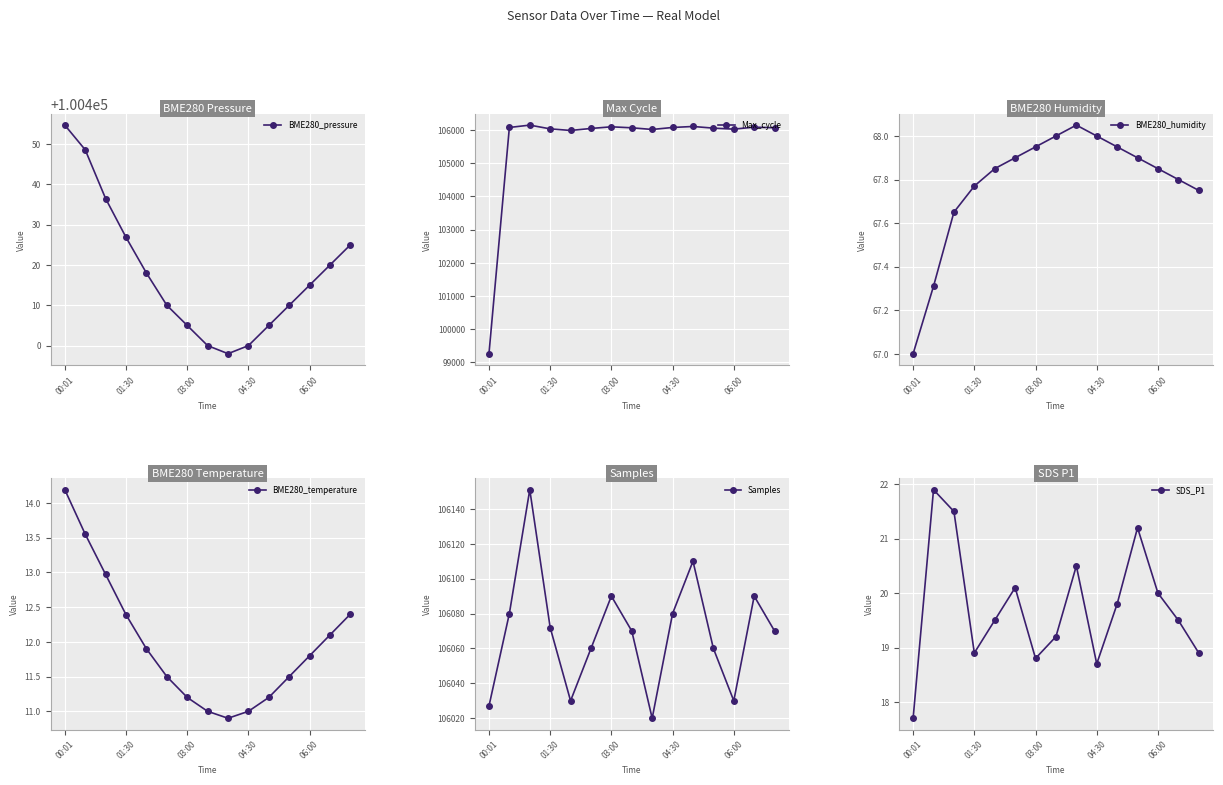

What is the difference between the maximum and minimum values in the Samples series?

131